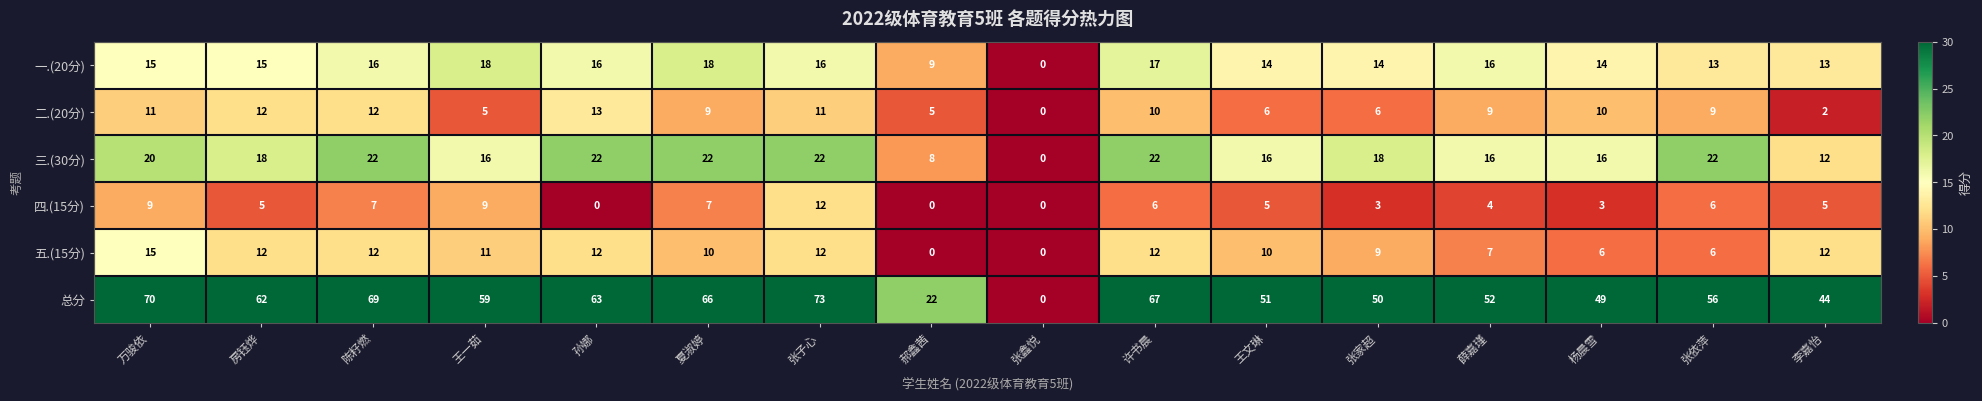

Which label corresponds to the largest value in the chart?

张子心